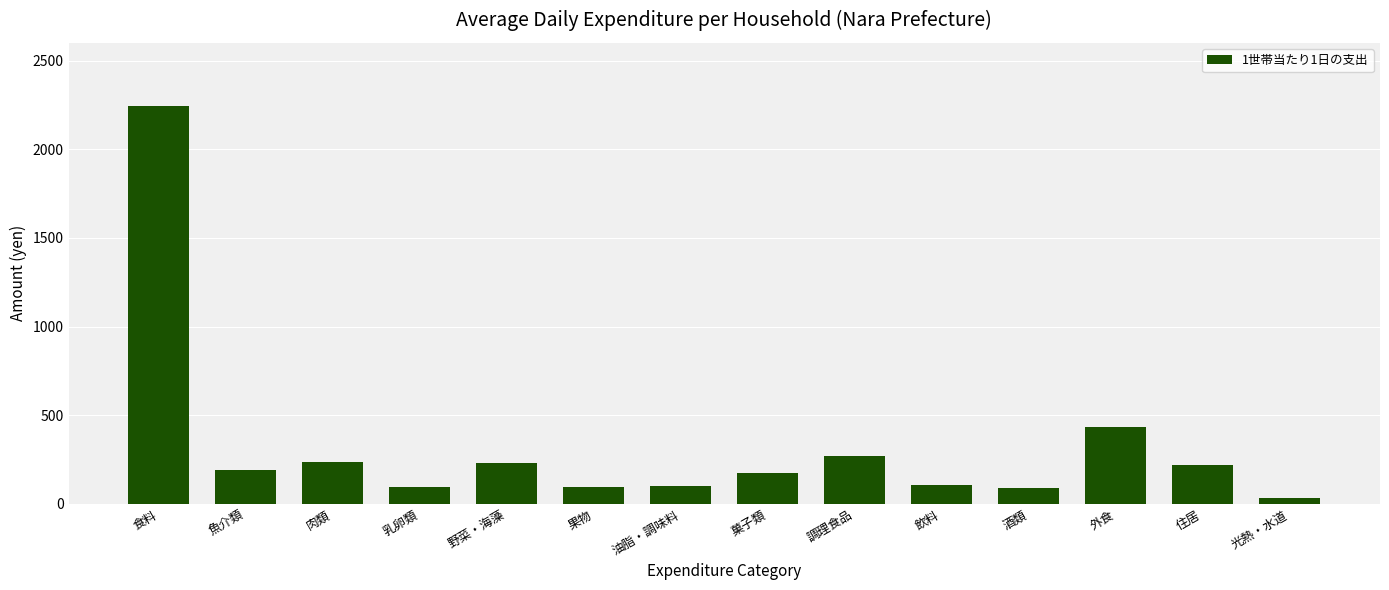

How many values exceed 192?

7